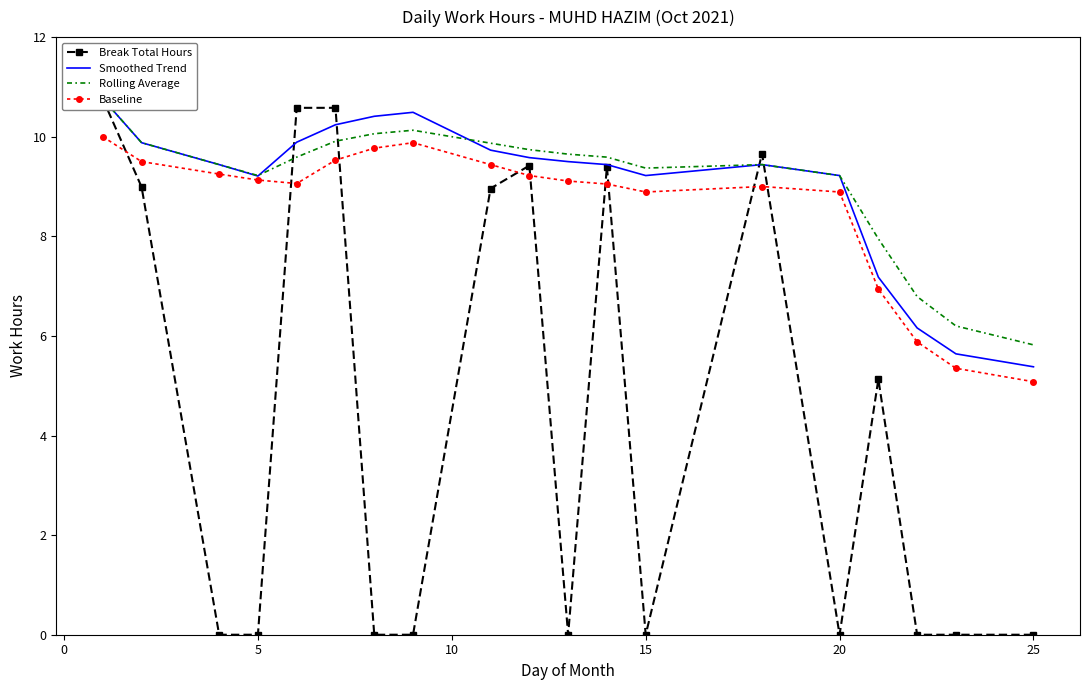

True or false: Baseline and Smoothed Trend cross at least once.

False